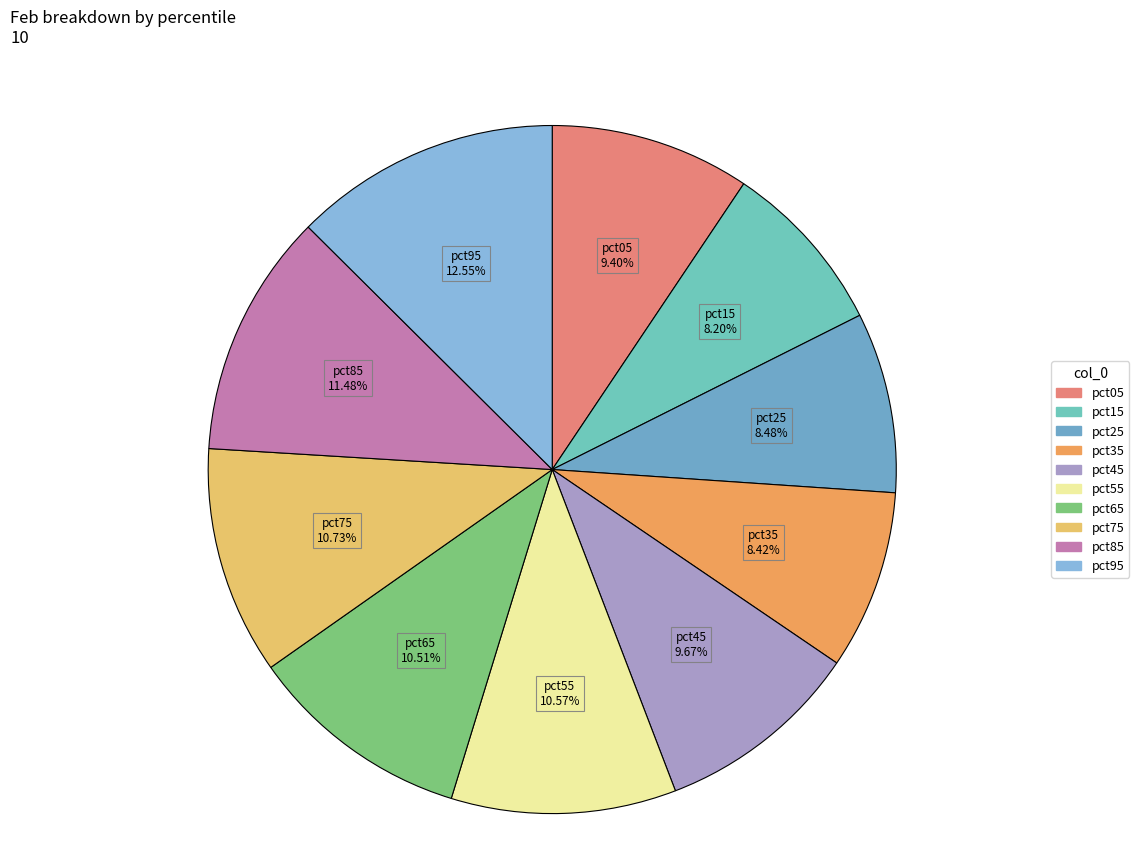

True or false: pct75 accounts for 21% of the total.

False